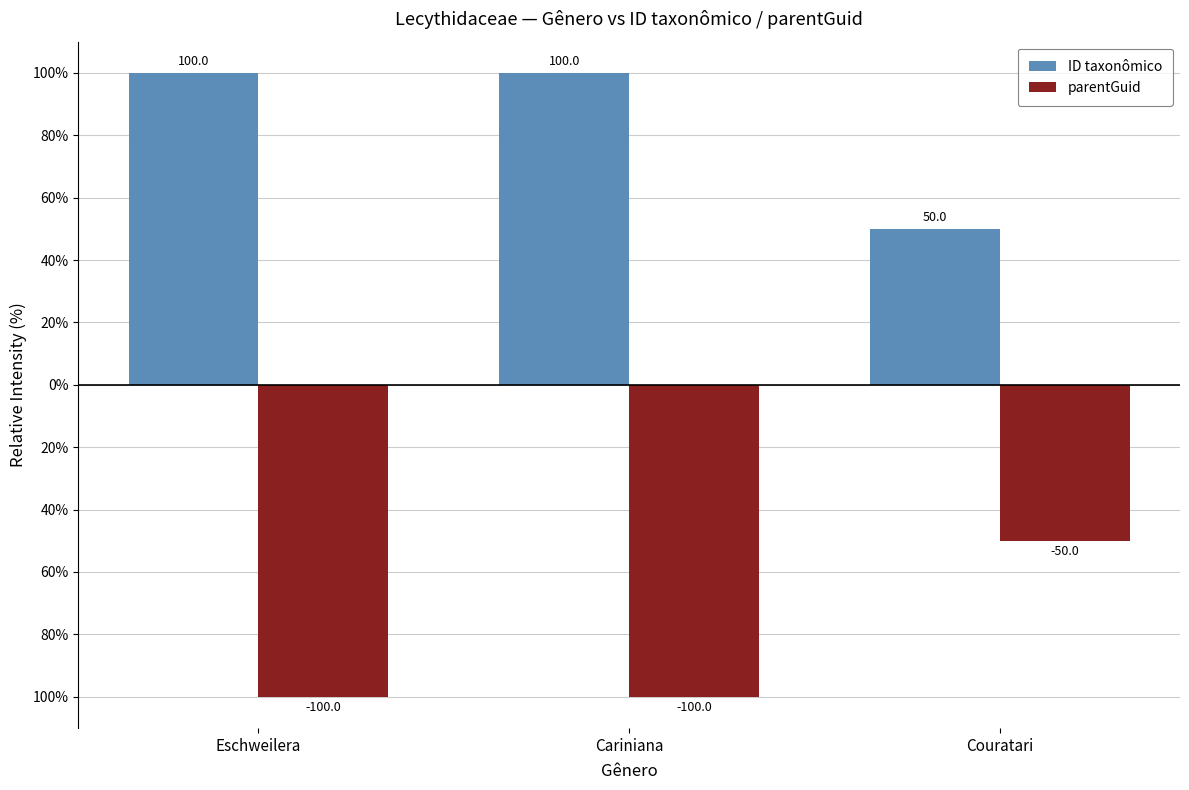

The value of parentGuid at Cariniana is -155.8. True or false?

False